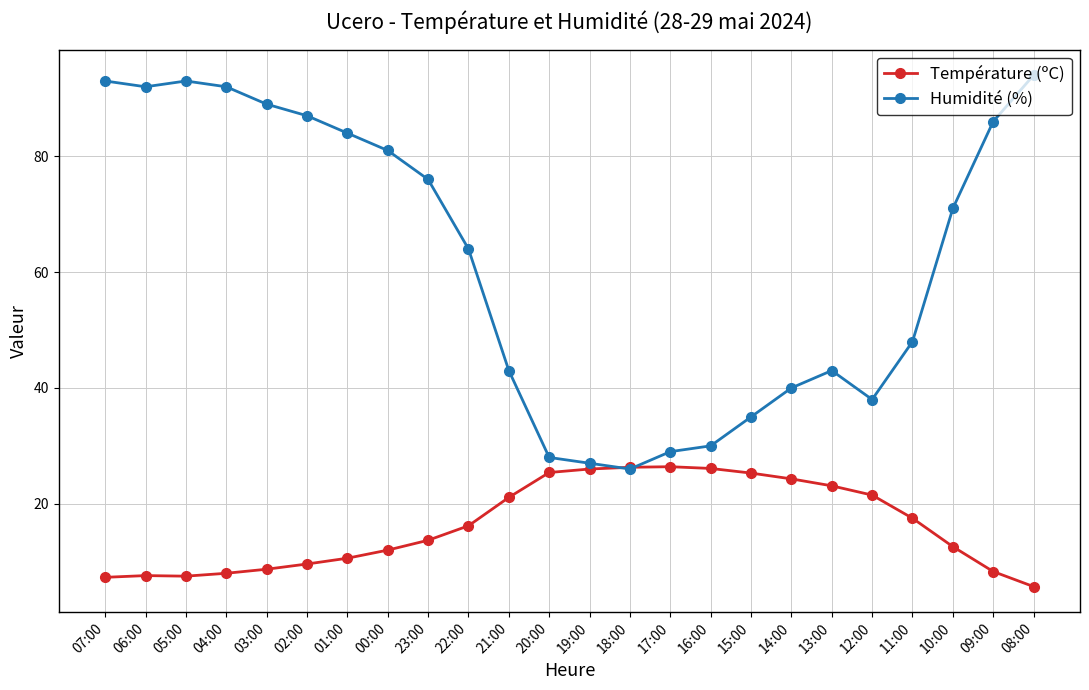

True or false: Température (ºC) has more than 1 points higher than both neighbors.

True